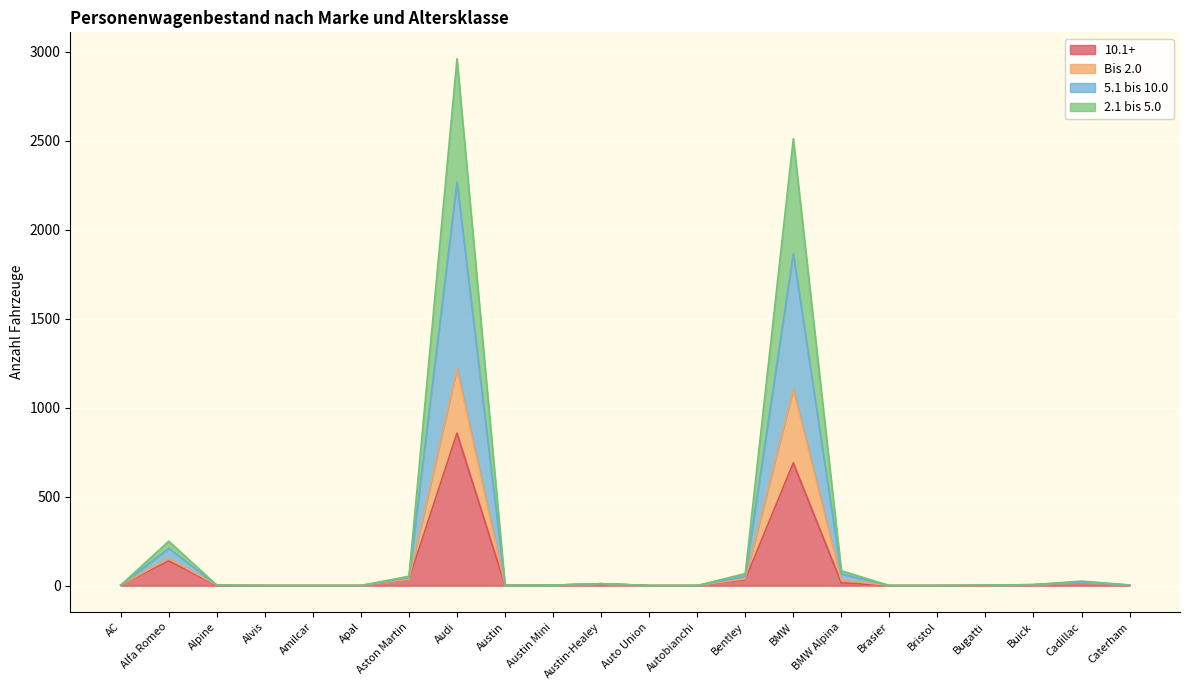

What is the difference between the second highest and second lowest values in the 10.1+ series?

689